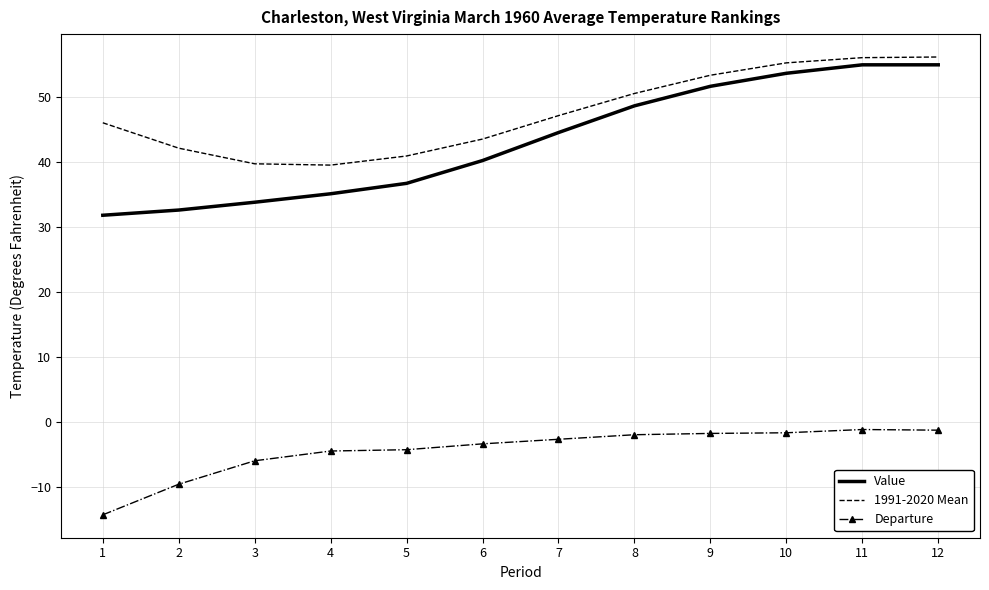

At which label is 1991-2020 Mean closest to 47?

7